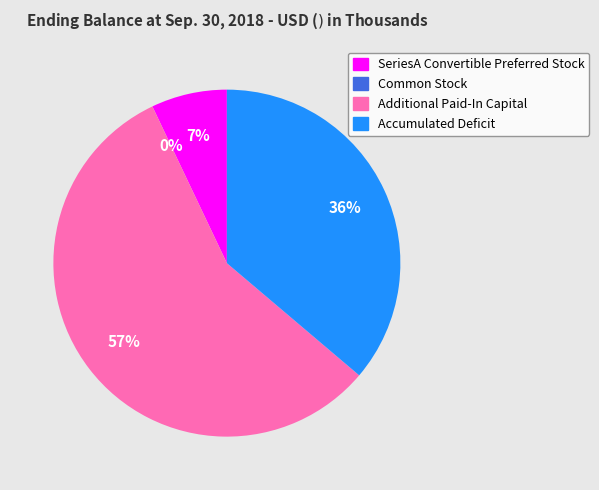

What percentage is the Additional Paid-In Capital slice, to the nearest percent?

57%